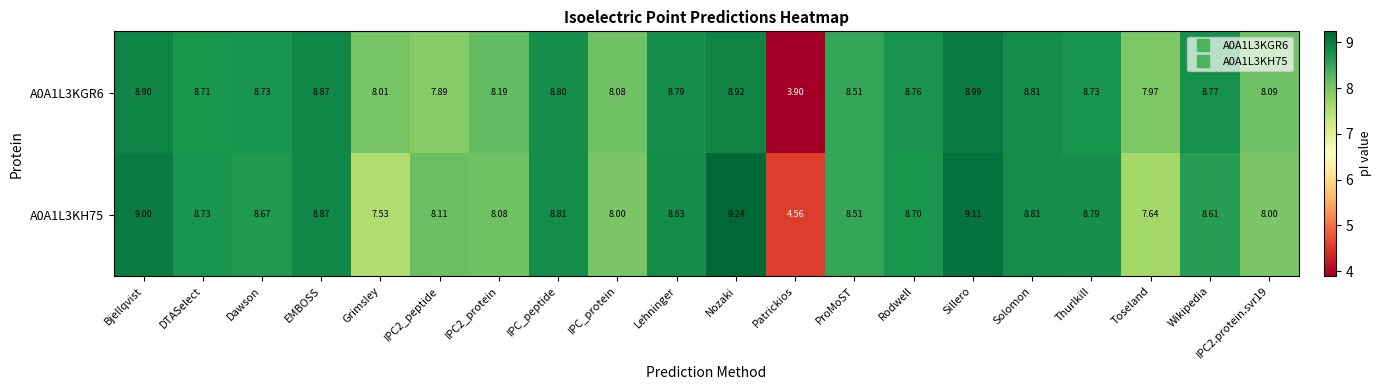

At which label does A0A1L3KH75 first exceed 8?

Bjellqvist